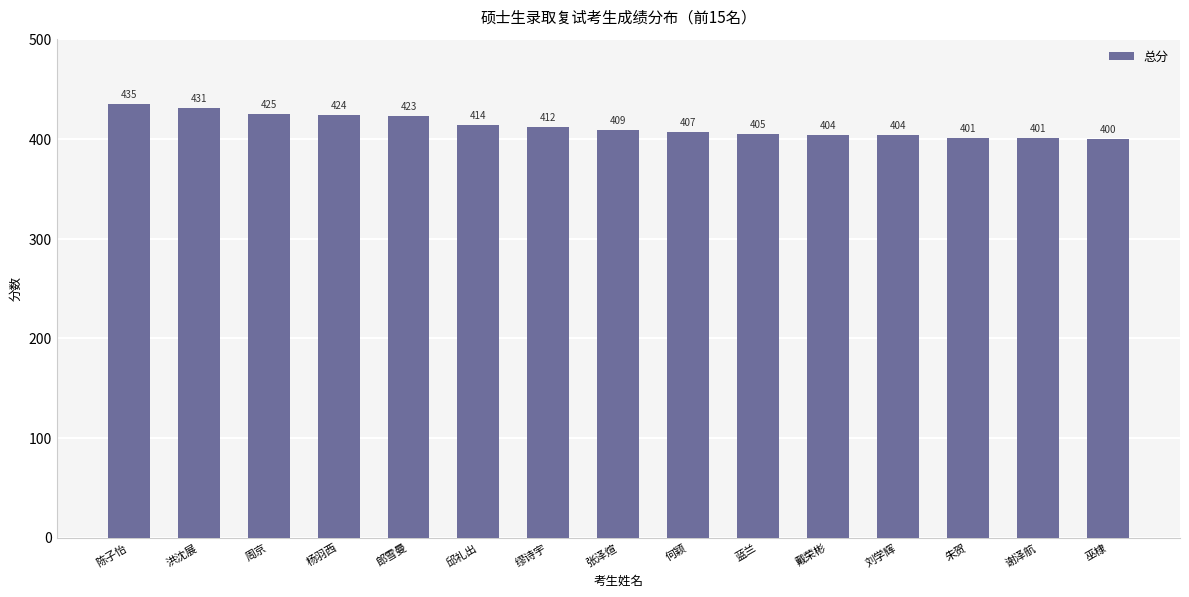

Reading right to left, what are all the values shown in this chart?

400	401	401	404	404	405	407	409	412	414	423	424	425	431	435